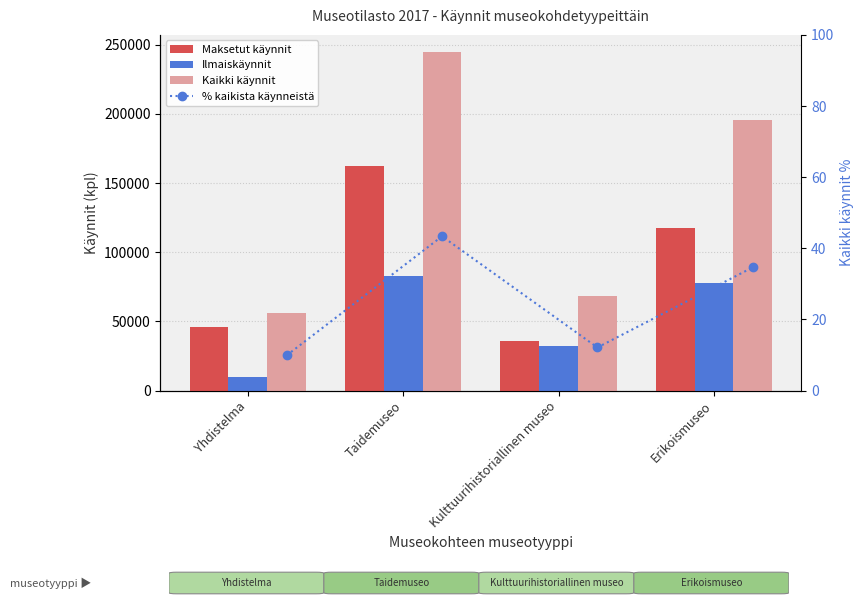

What position from the right is Yhdistelma?

4